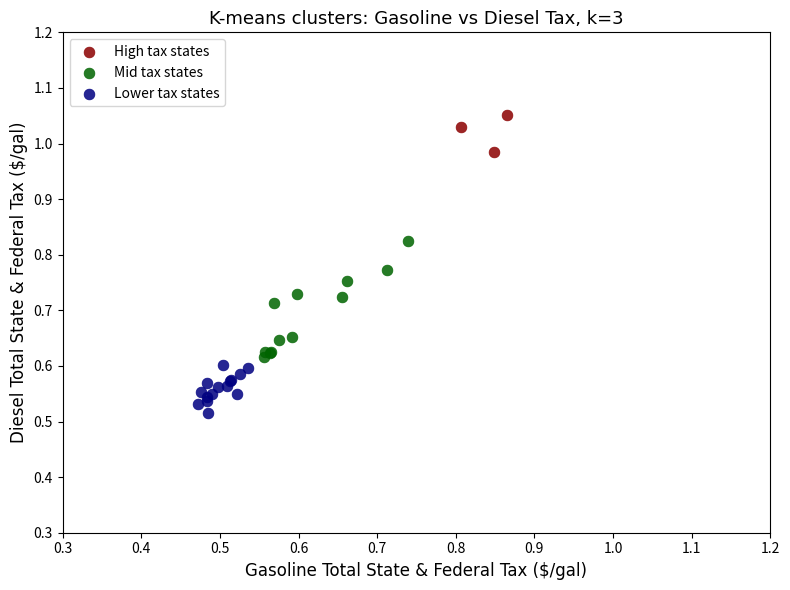

Which series has the widest spread of Y values?

Mid tax states